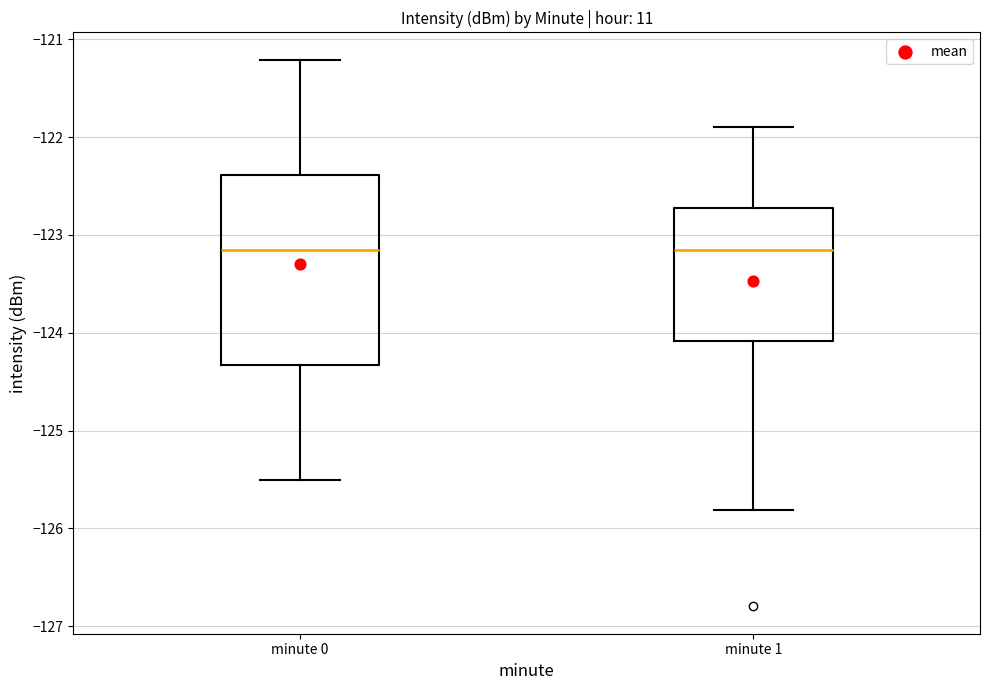

Reading left to right, read every box against the y-axis: the position of its median line, the range the box covers, and the ends of its whiskers. The values are not printed on the chart, so give them approximately, as read against the axis.

minute 0: median -123.2, box -124.3 to -122.4, whiskers -125.5 to -121.2
minute 1: median -123.1, box -124.1 to -122.7, whiskers -125.8 to -121.9